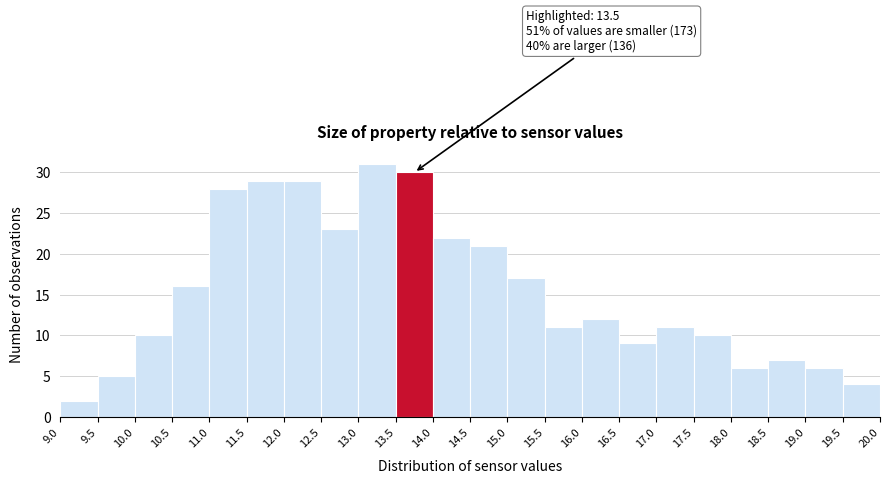

Over which range of the x-axis is the bar tallest?

13.0 to 13.5